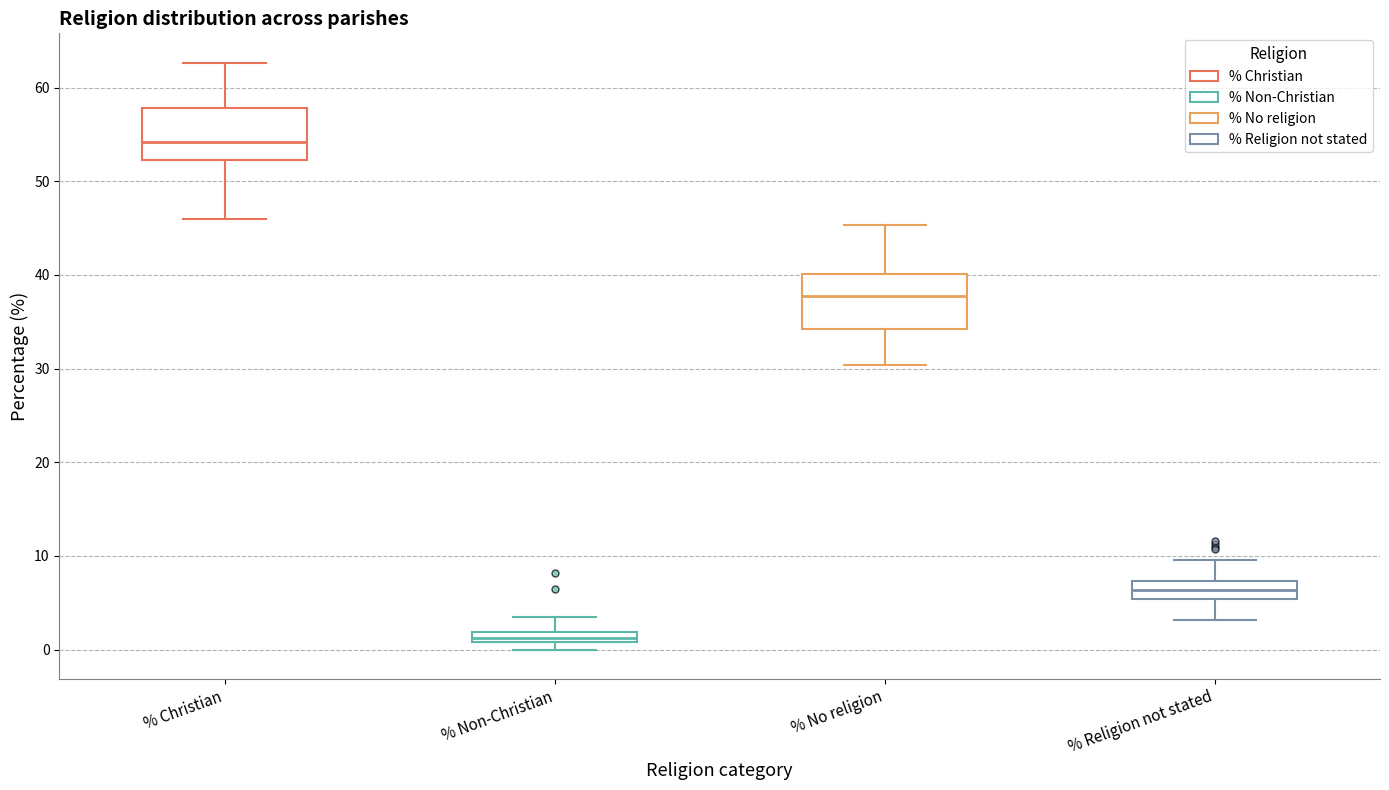

Where does the median line of the box for % Christian sit on the y-axis? The values are not printed on the chart, so give them approximately, as read against the axis.

54